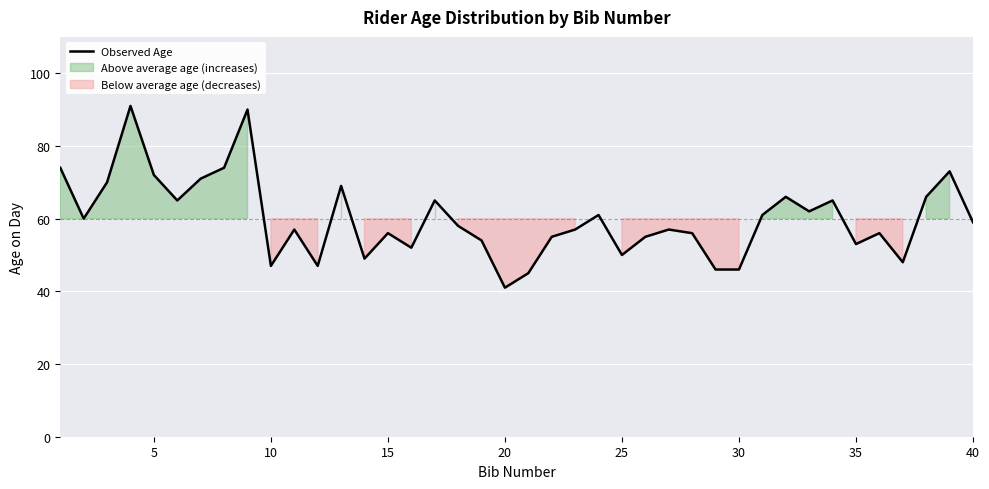

Which category has the lowest value in the Observed Age series?

20